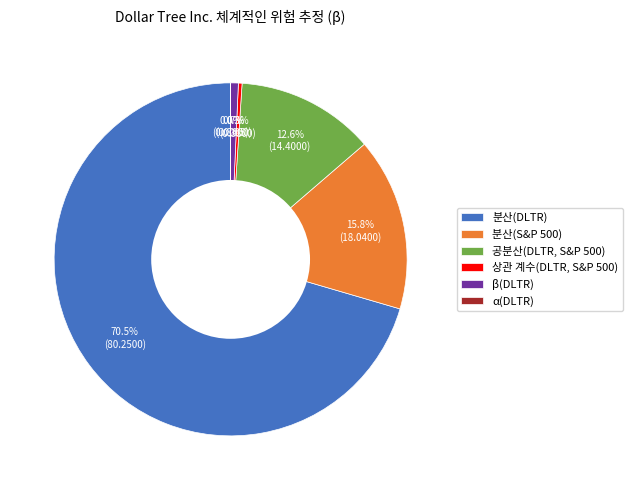

True or false: 분산(DLTR) accounts for 59% of the total.

False